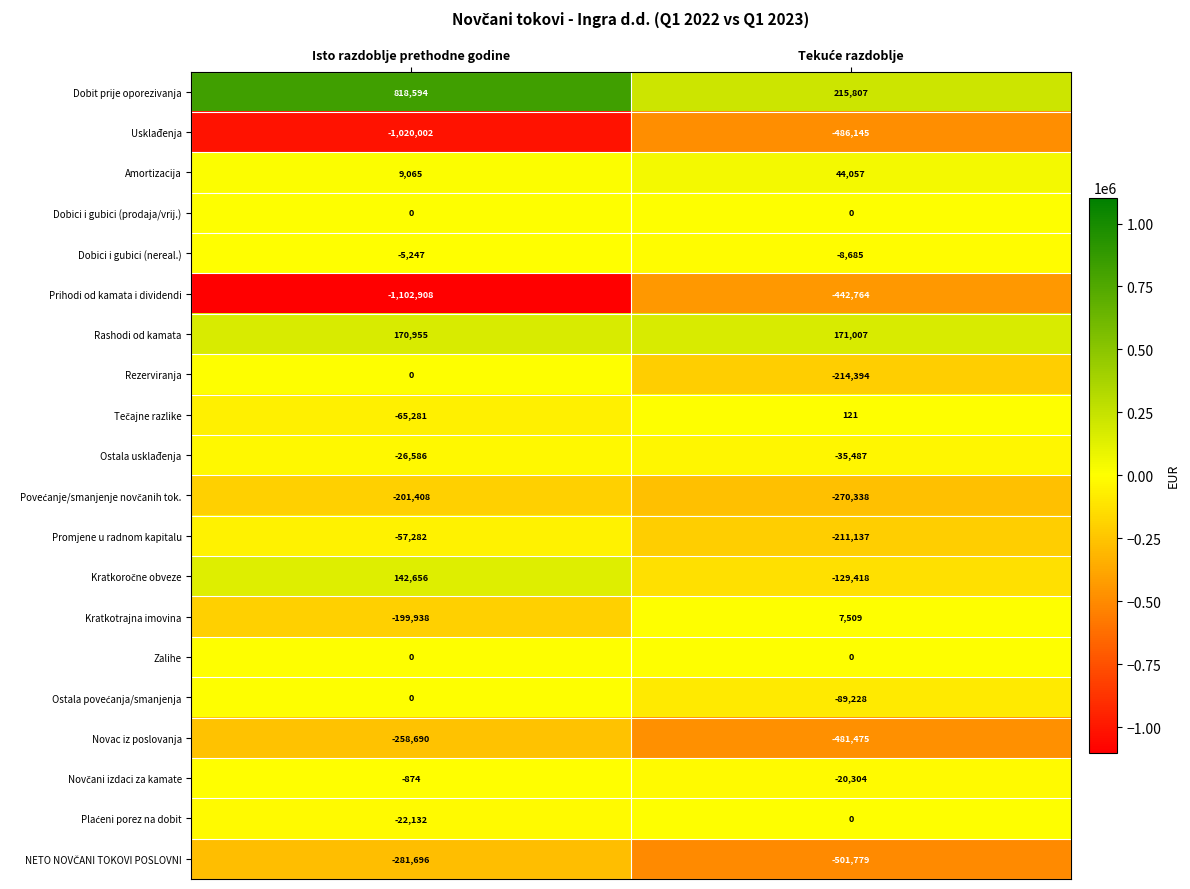

Which series has the widest spread of values?

Prihodi od kamata i dividendi